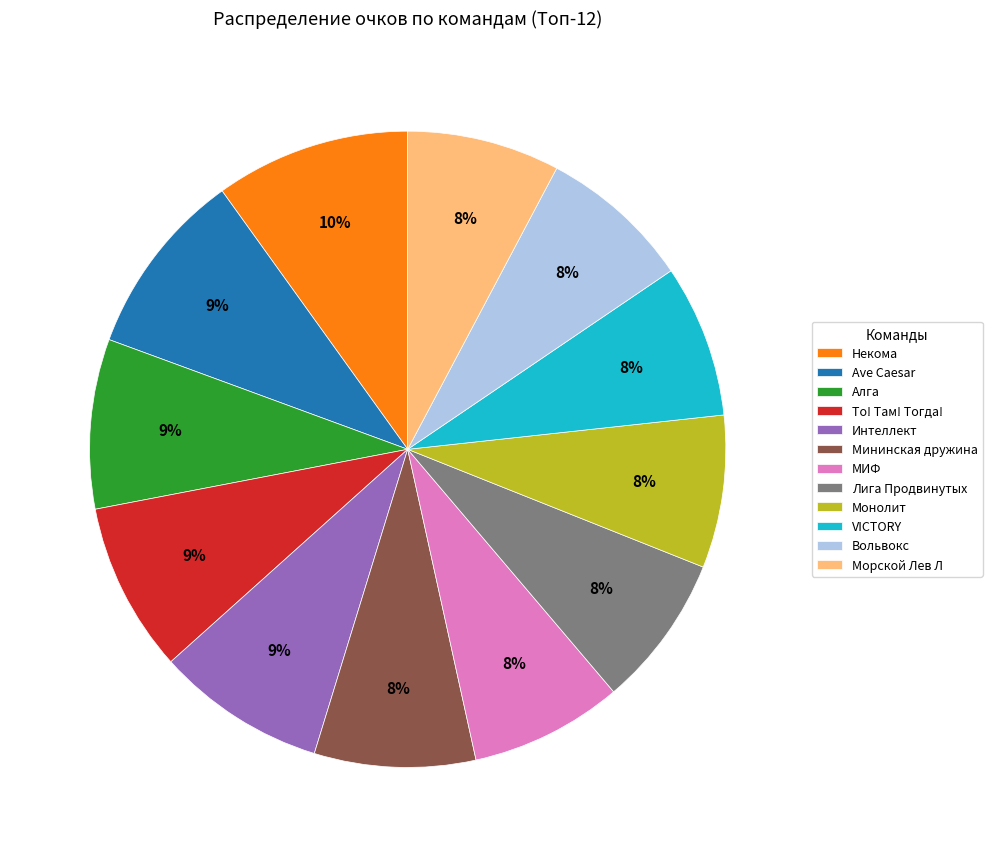

To the nearest percent, what is the difference between the largest and smallest slice percentages?

2%